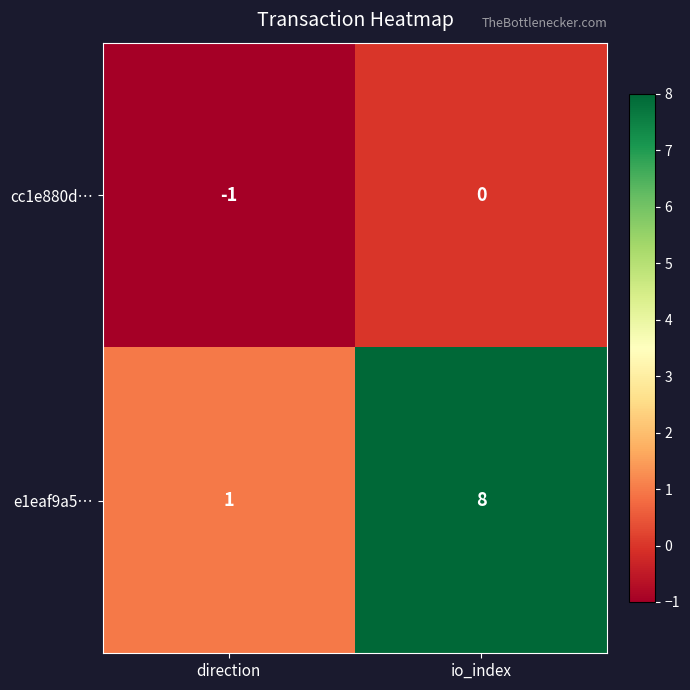

At which category is the sum across all series the highest?

io_index